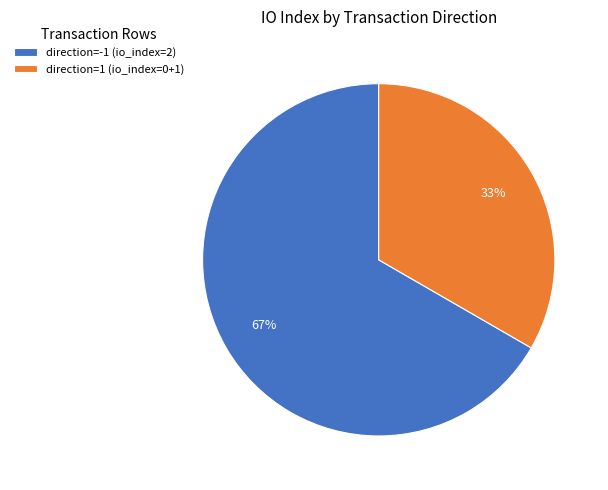

The direction=1 (io_index=0+1) slice represents 41% of the pie. True or false?

False